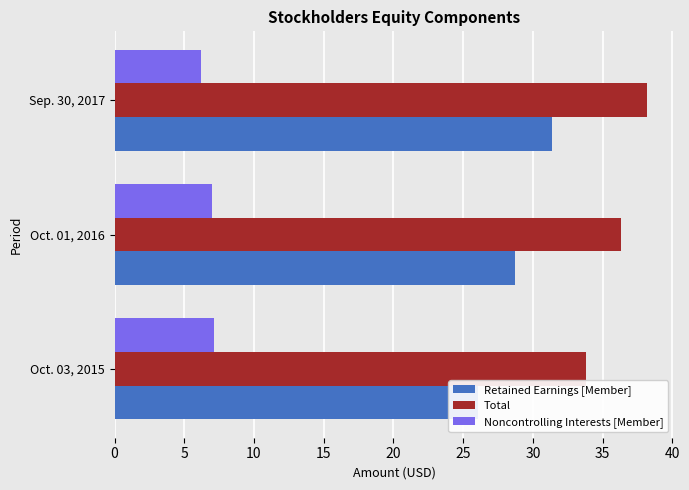

What is the total value across all series at Sep. 30, 2017?

75.8